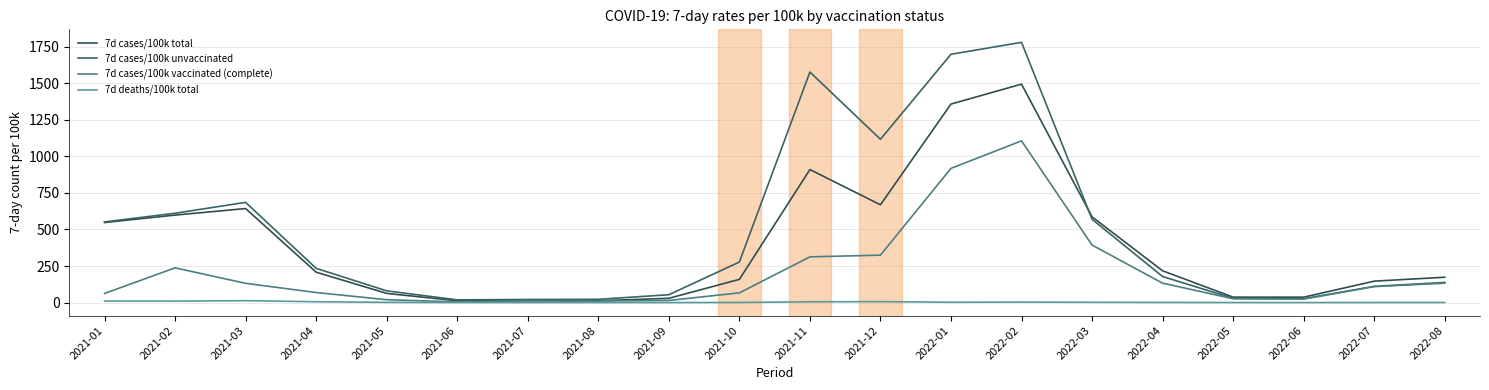

True or false: 7d cases/100k total has a value of 598.4 at 2021-02.

True